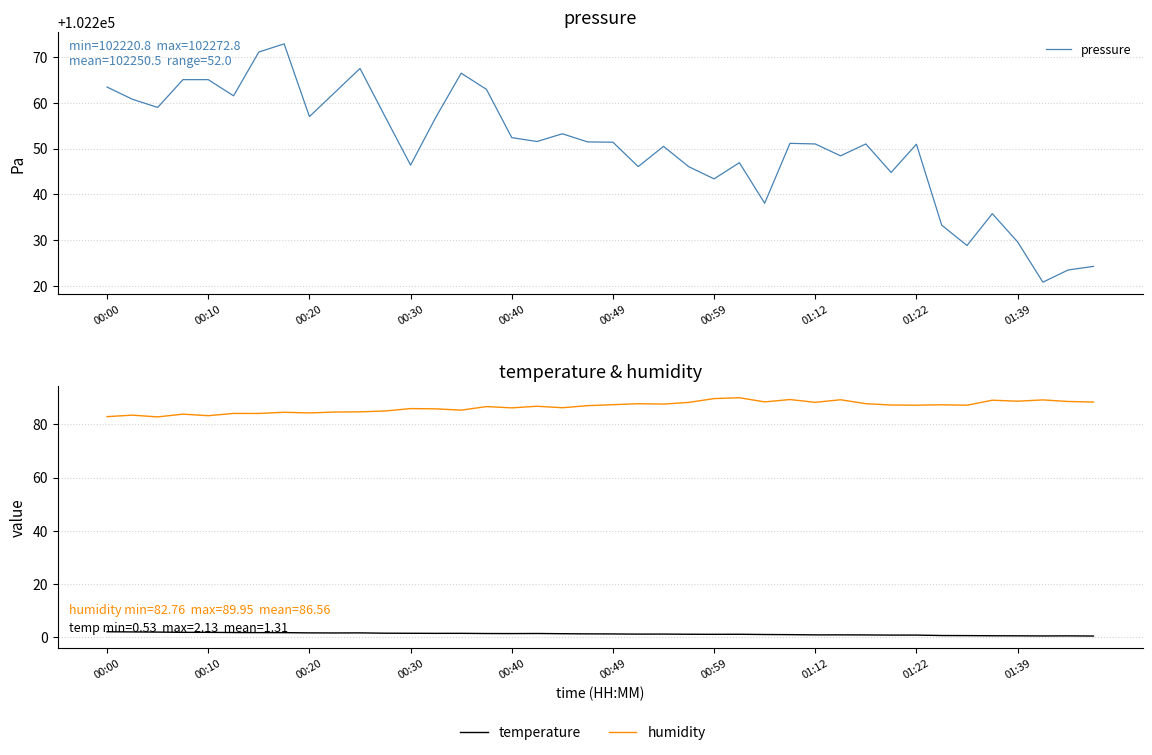

What is the difference between the maximum and second lowest values in the humidity series?

7.1